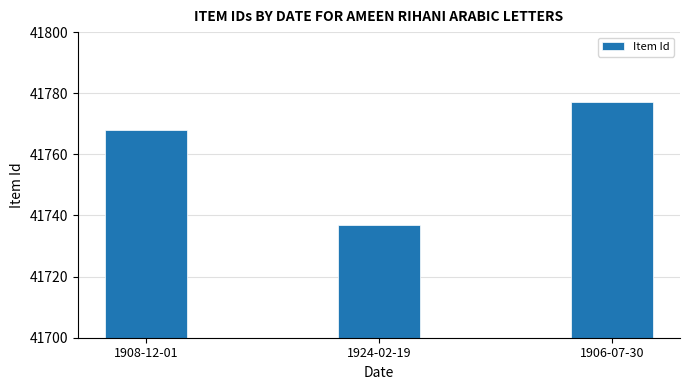

Rank the categories by value from lowest to highest.

1924-02-19, 1908-12-01, 1906-07-30